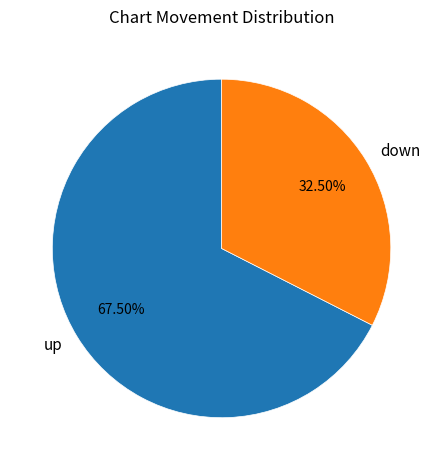

Does any single category account for the majority?

Yes